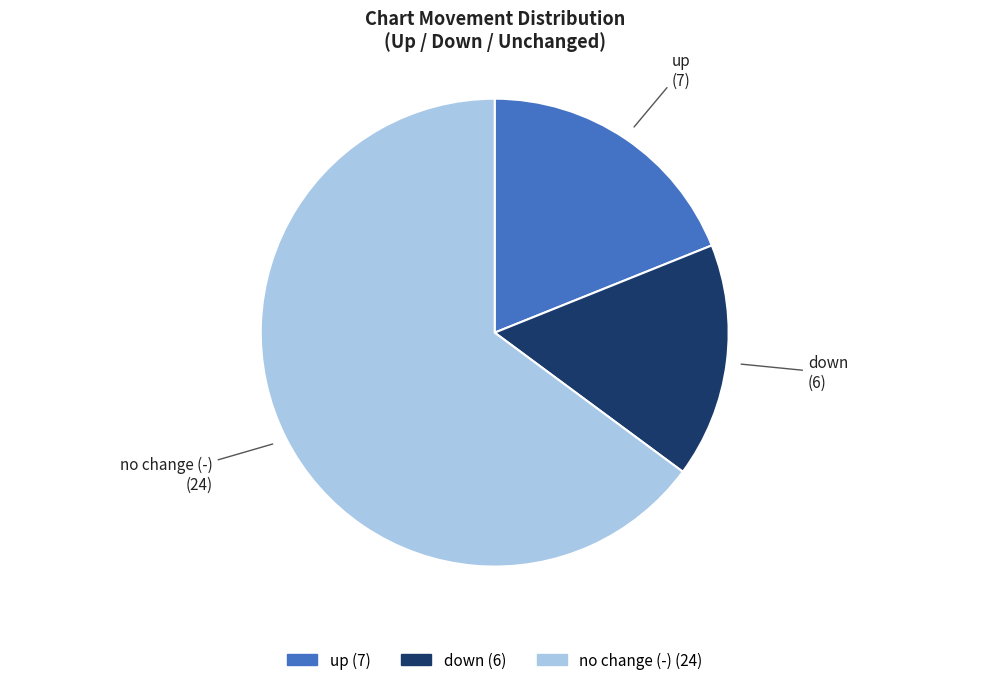

How many slices are in this pie chart?

3